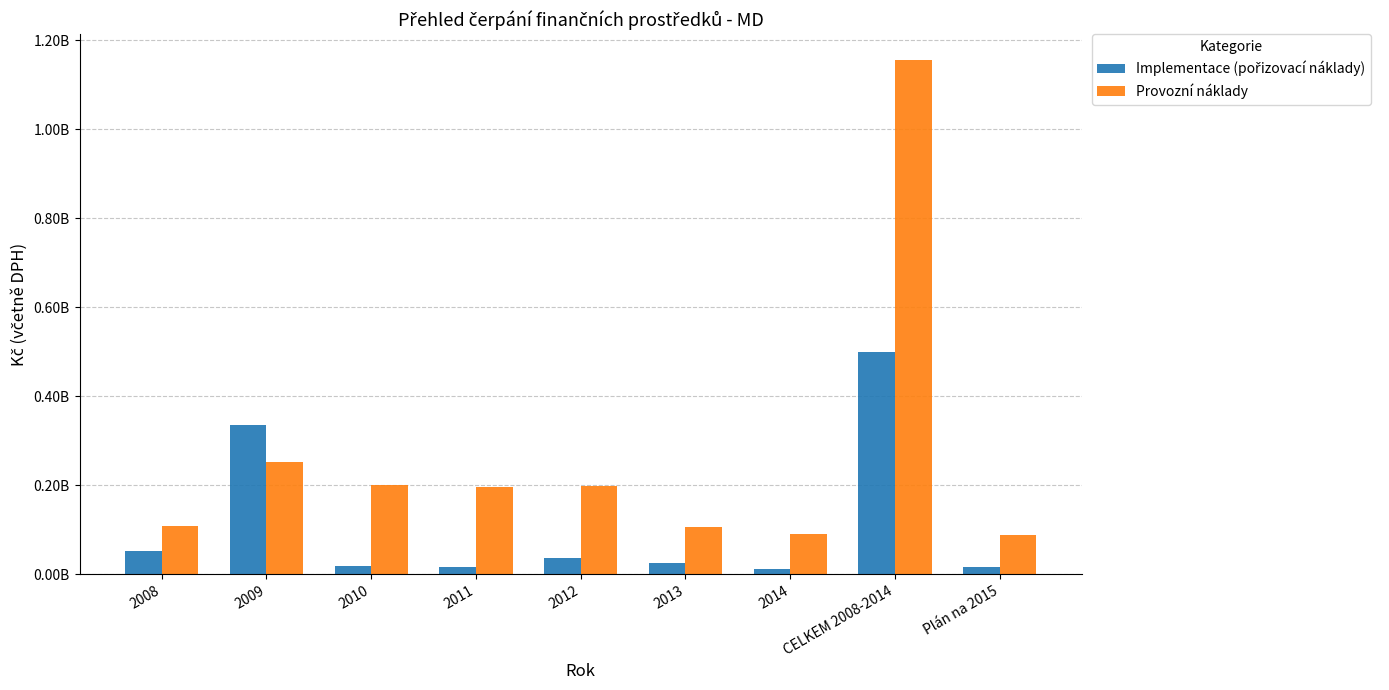

Does the chart contain any negative values?

No